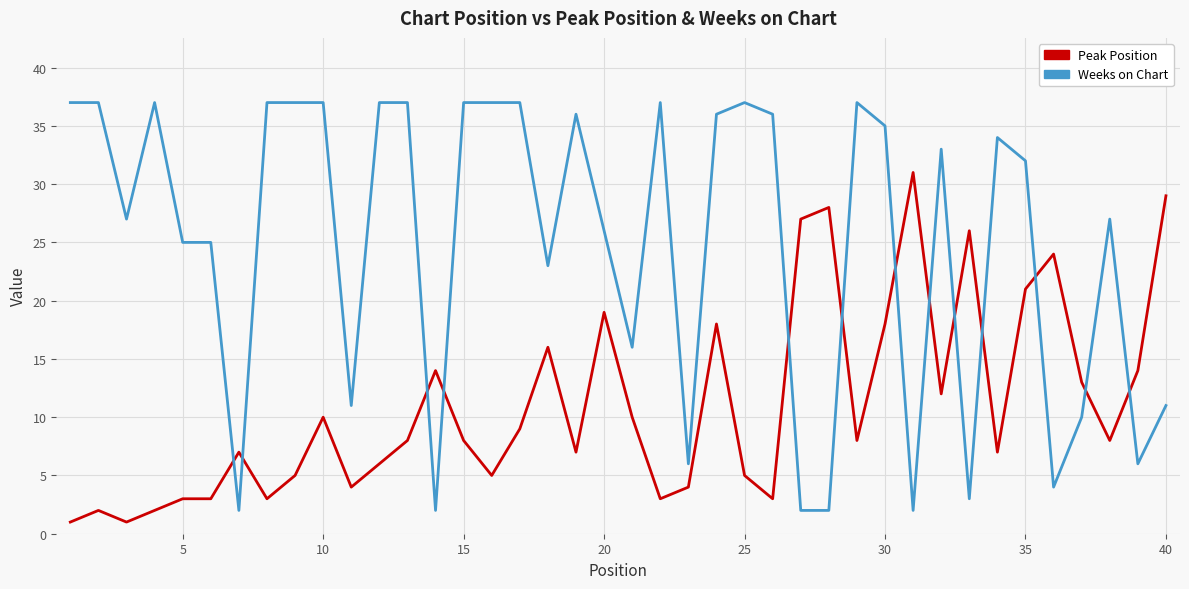

Which series has the largest range (max minus min)?

Weeks on Chart